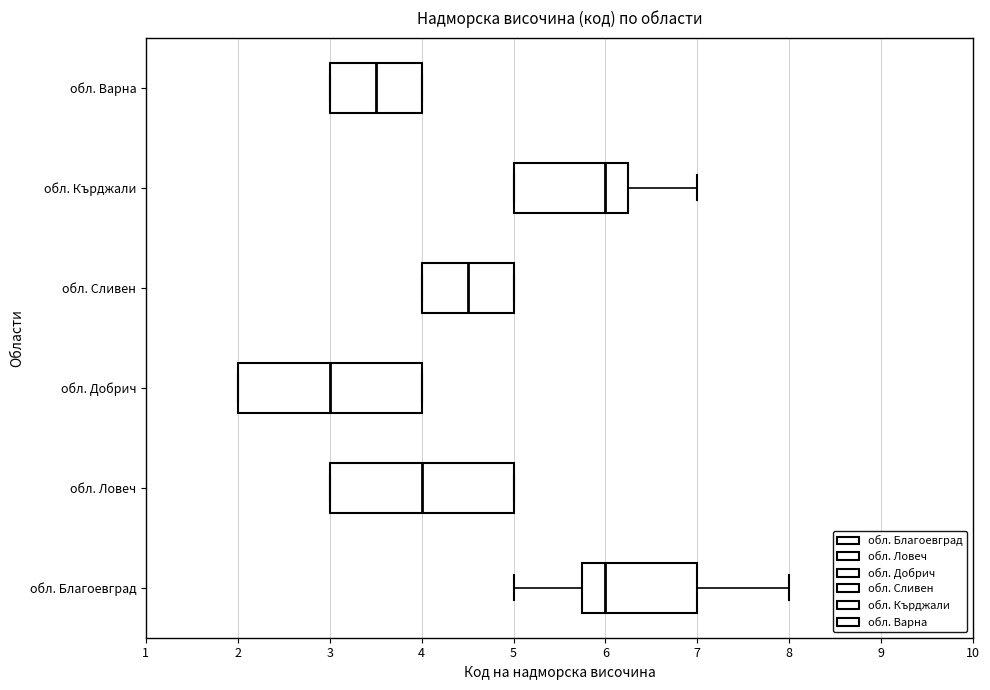

Where is the right edge of the box for обл. Кърджали on the x-axis? The values are not printed on the chart, so give them approximately, as read against the axis.

6.3